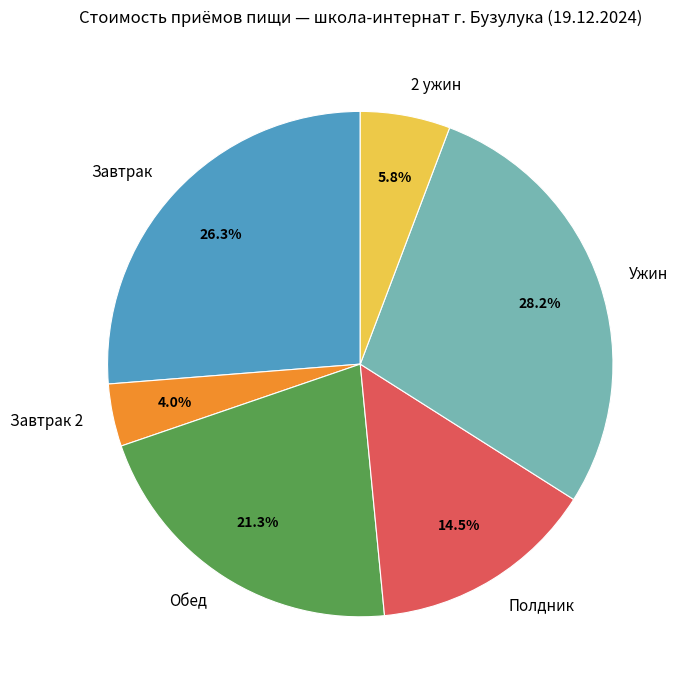

To the nearest percent, what portion does Завтрак 2 represent?

4%